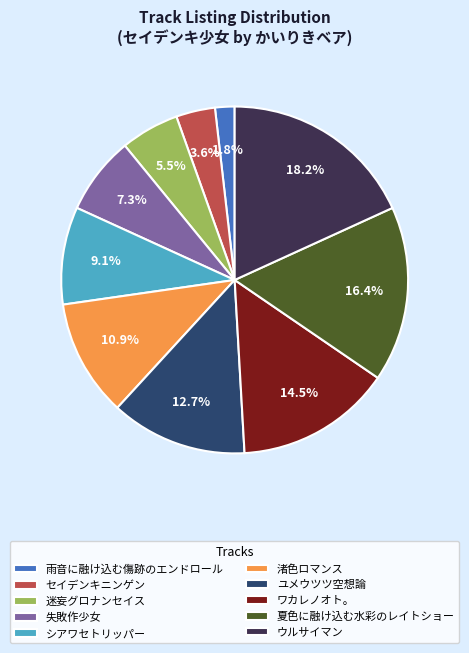

What portion of the pie excludes 迷妄グロナンセイス?

94.5%